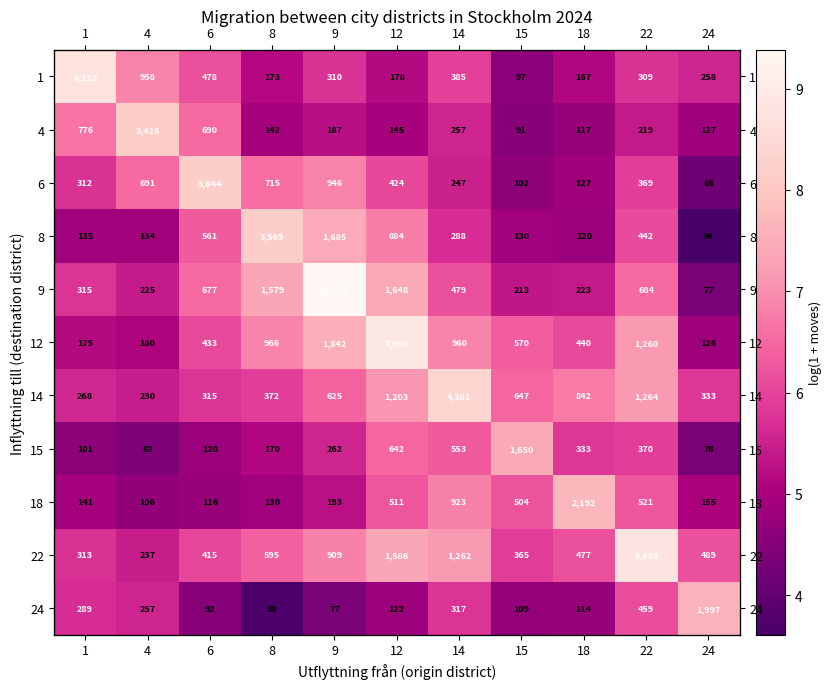

How many values in the 9 series exceed 6?

6